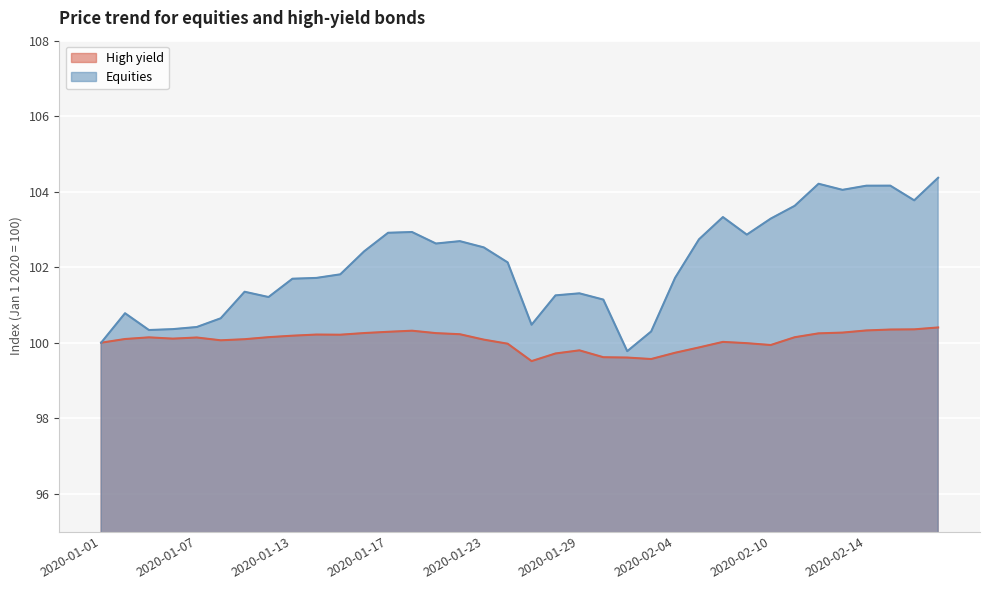

Reading left to right, transcribe all the data shown in this chart.

High yield: 2020-01-01=100.0	2020-01-02=100.1	2020-01-03=100.1	2020-01-06=100.1	2020-01-07=100.1	2020-01-08=100.1	2020-01-09=100.1	2020-01-10=100.1	2020-01-13=100.2	2020-01-14=100.2	2020-01-15=100.2	2020-01-16=100.3	2020-01-17=100.3	2020-01-20=100.3	2020-01-21=100.3	2020-01-22=100.2	2020-01-23=100.1	2020-01-24=100.0	2020-01-27=99.5	2020-01-28=99.7	2020-01-29=99.8	2020-01-30=99.6	2020-01-31=99.6	2020-02-03=99.6	2020-02-04=99.7	2020-02-05=99.9	2020-02-06=100.0	2020-02-07=100.0	2020-02-10=99.9	2020-02-11=100.1	2020-02-12=100.2	2020-02-13=100.3	2020-02-14=100.3	2020-02-17=100.3	2020-02-18=100.4	2020-02-19=100.4
Equities: 2020-01-01=100.0	2020-01-02=100.8	2020-01-03=100.3	2020-01-06=100.4	2020-01-07=100.4	2020-01-08=100.6	2020-01-09=101.3	2020-01-10=101.2	2020-01-13=101.7	2020-01-14=101.7	2020-01-15=101.8	2020-01-16=102.4	2020-01-17=102.9	2020-01-20=102.9	2020-01-21=102.6	2020-01-22=102.7	2020-01-23=102.5	2020-01-24=102.1	2020-01-27=100.5	2020-01-28=101.3	2020-01-29=101.3	2020-01-30=101.1	2020-01-31=99.8	2020-02-03=100.3	2020-02-04=101.7	2020-02-05=102.7	2020-02-06=103.3	2020-02-07=102.9	2020-02-10=103.3	2020-02-11=103.6	2020-02-12=104.2	2020-02-13=104.0	2020-02-14=104.2	2020-02-17=104.2	2020-02-18=103.8	2020-02-19=104.4